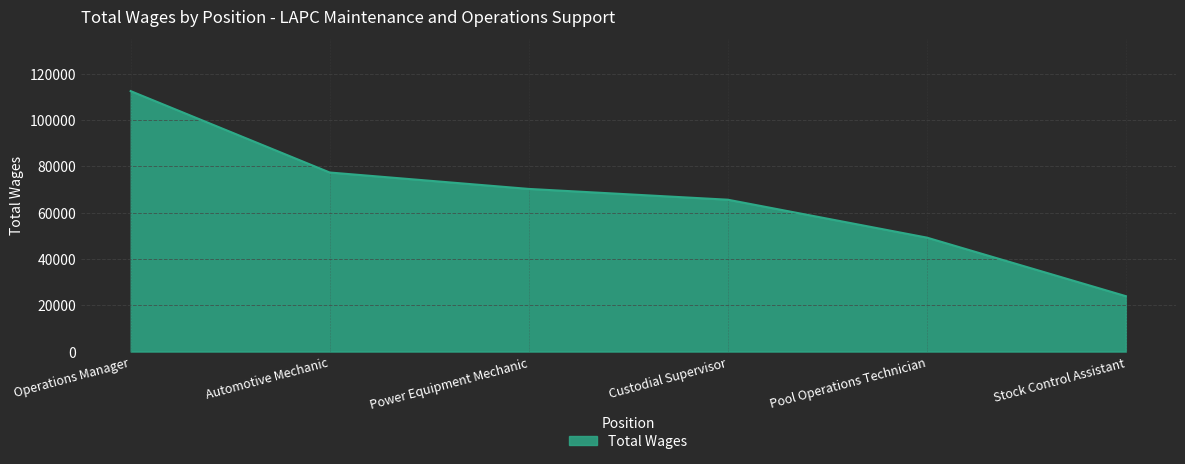

Which label corresponds to the smallest value in the chart?

Stock Control Assistant